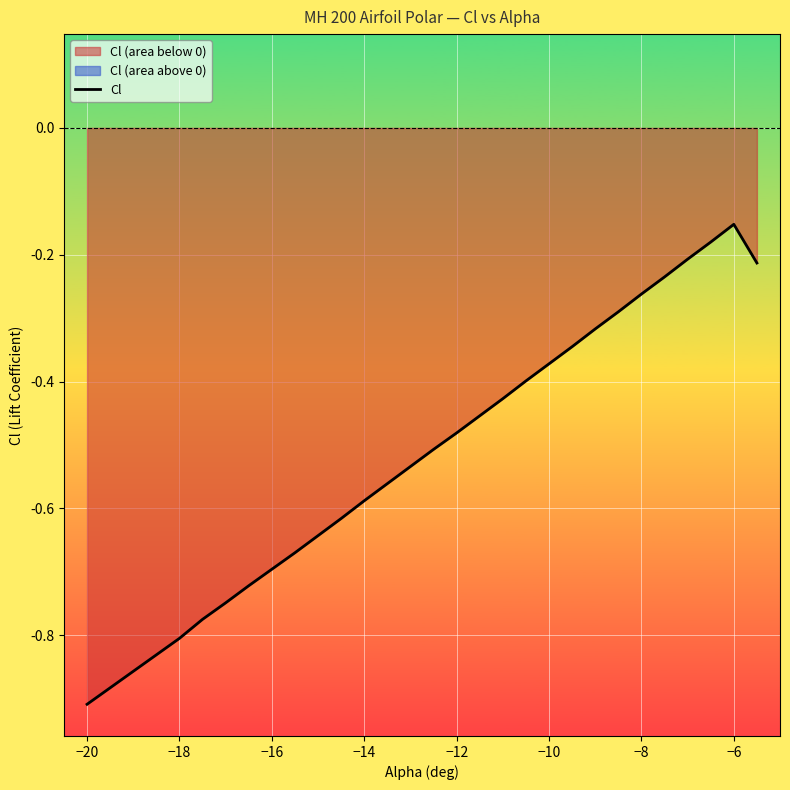

At which label is Cl closest to 0?

−6